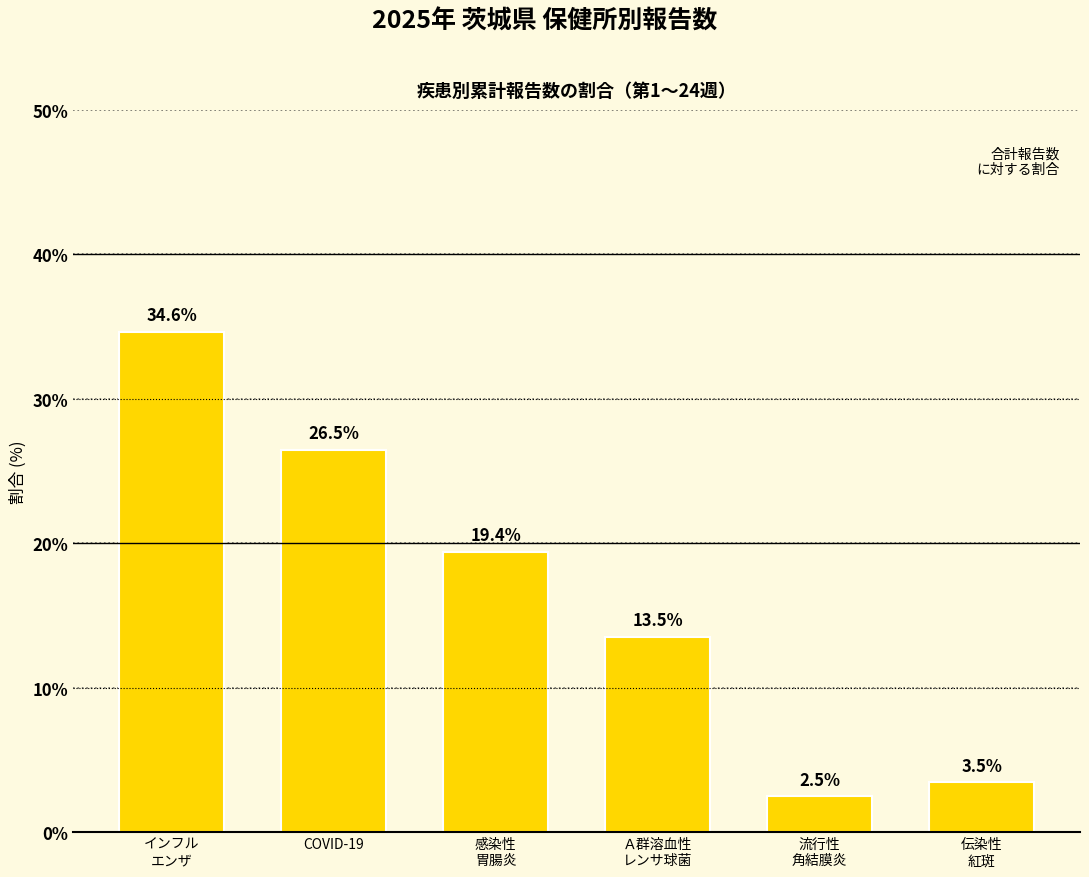

Reading right to left, what are all the values shown in this chart?

伝染性
紅斑=3.5	流行性
角結膜炎=2.5	Ａ群溶血性
レンサ球菌=13.5	感染性
胃腸炎=19.4	COVID-19=26.5	インフル
エンザ=34.6